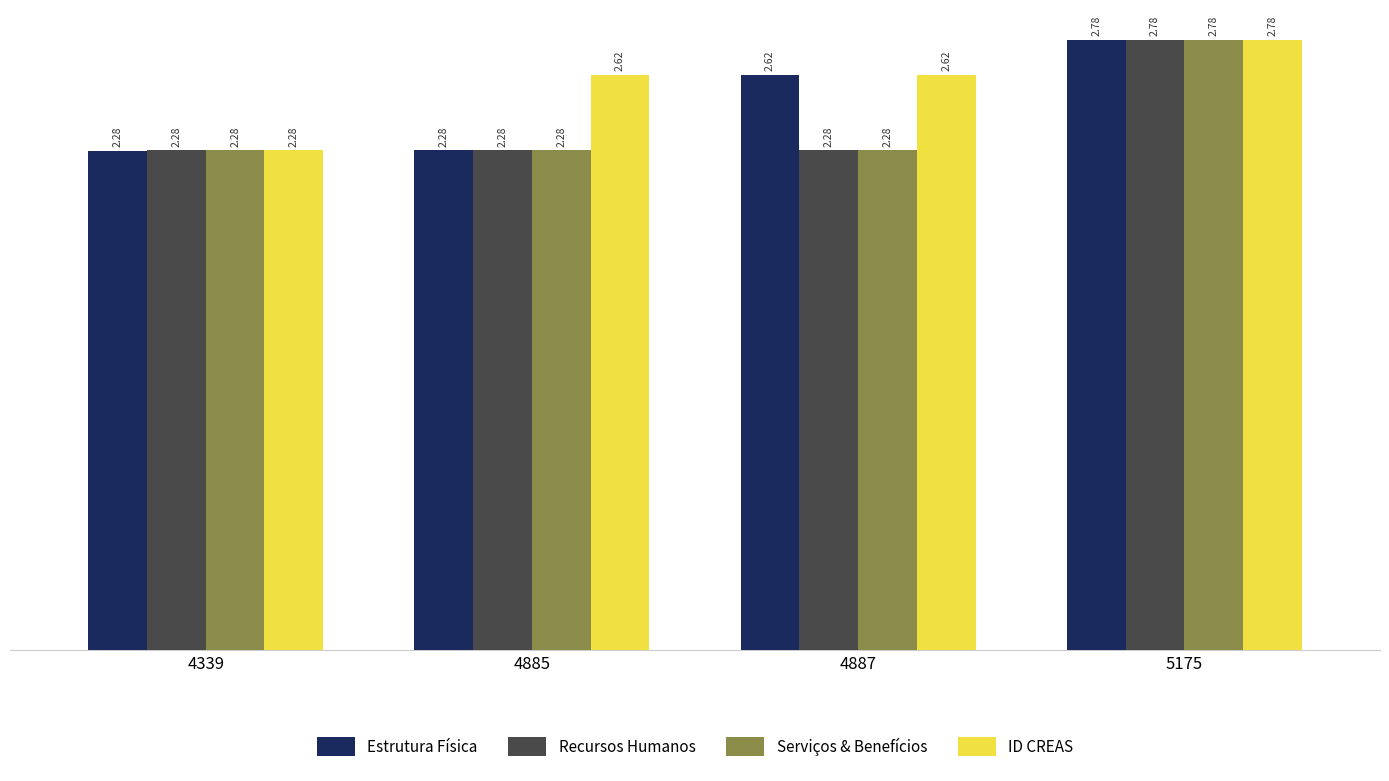

What is the sum of all Serviços & Benefícios values?

9.6